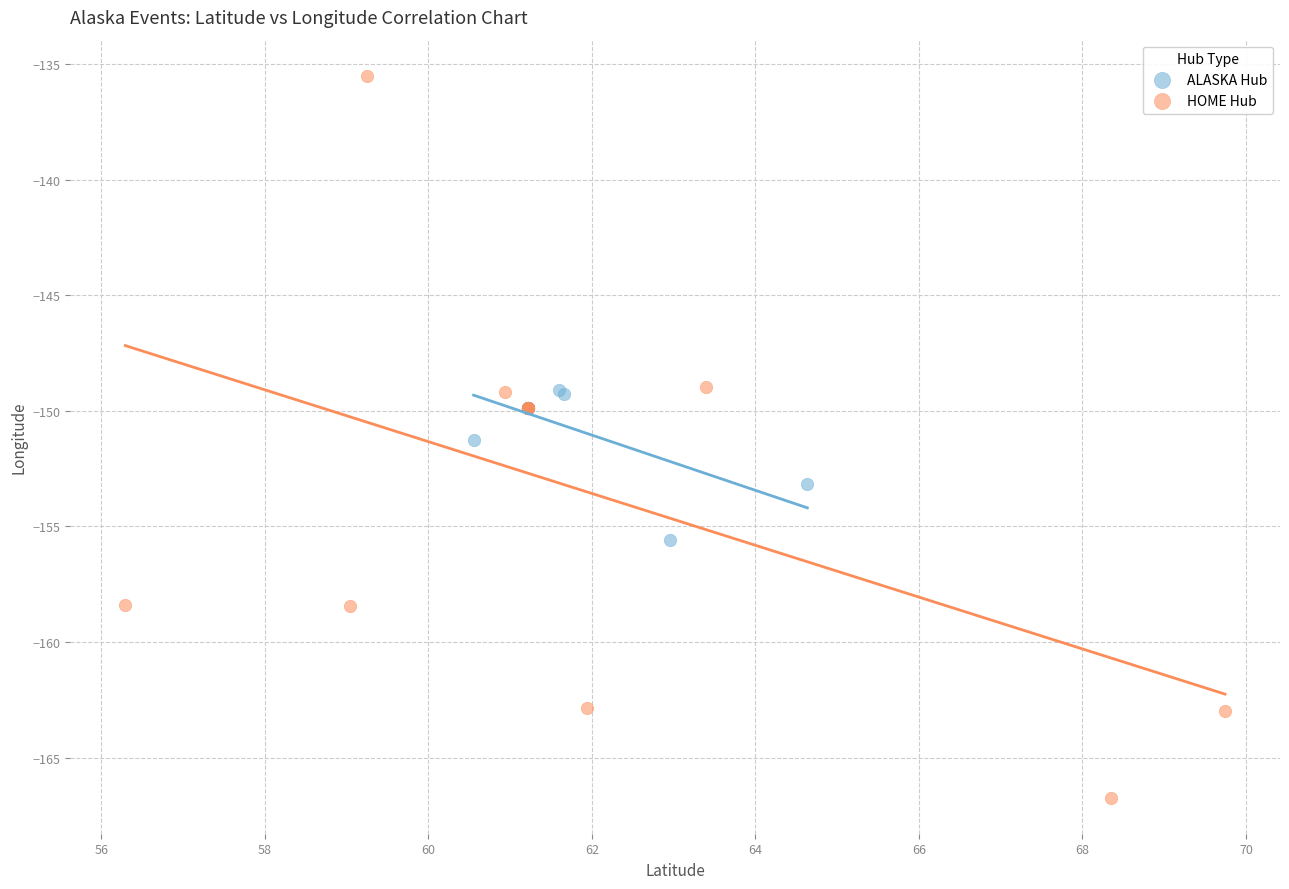

Which series reaches the minimum Y coordinate?

HOME Hub